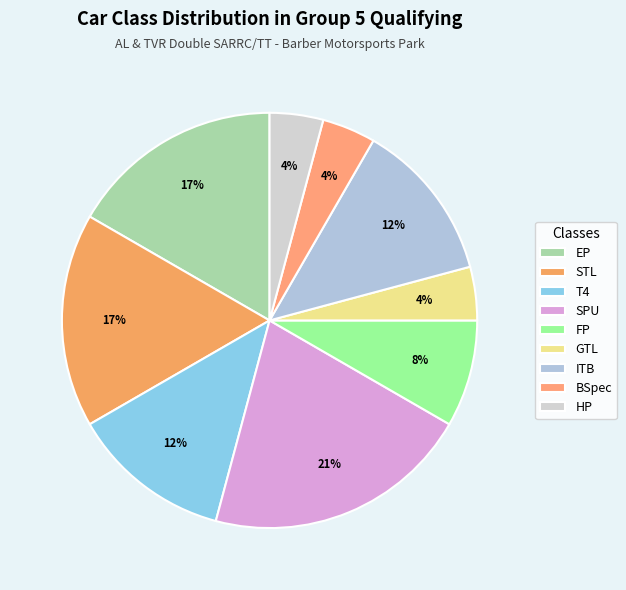

Combined, do GTL and ITB account for over 50%?

No